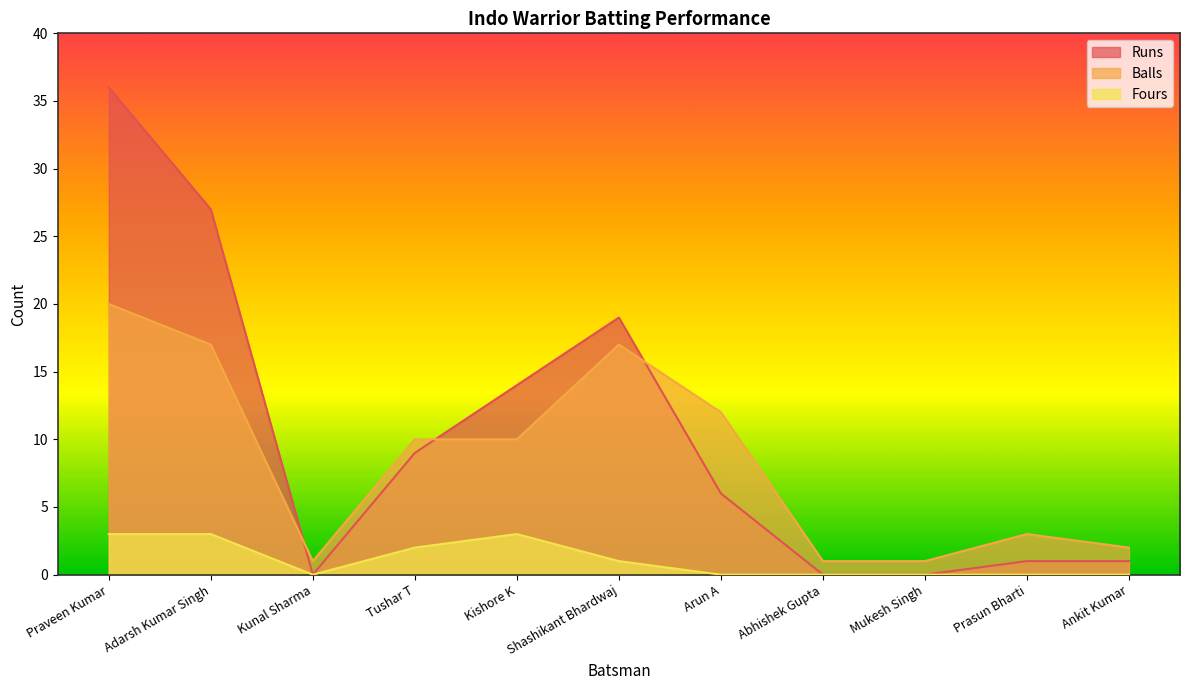

Where is Balls nearest to the value 10?

Tushar T